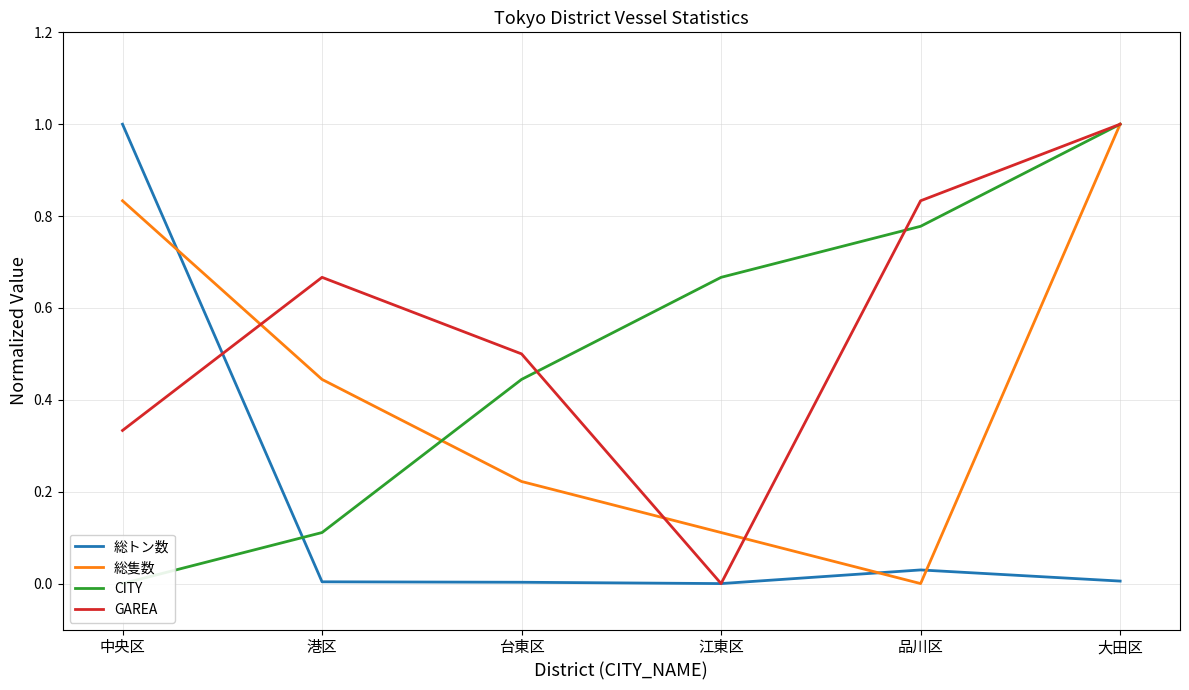

List the labels in order of GAREA value, largest first.

大田区, 品川区, 港区, 台東区, 中央区, 江東区